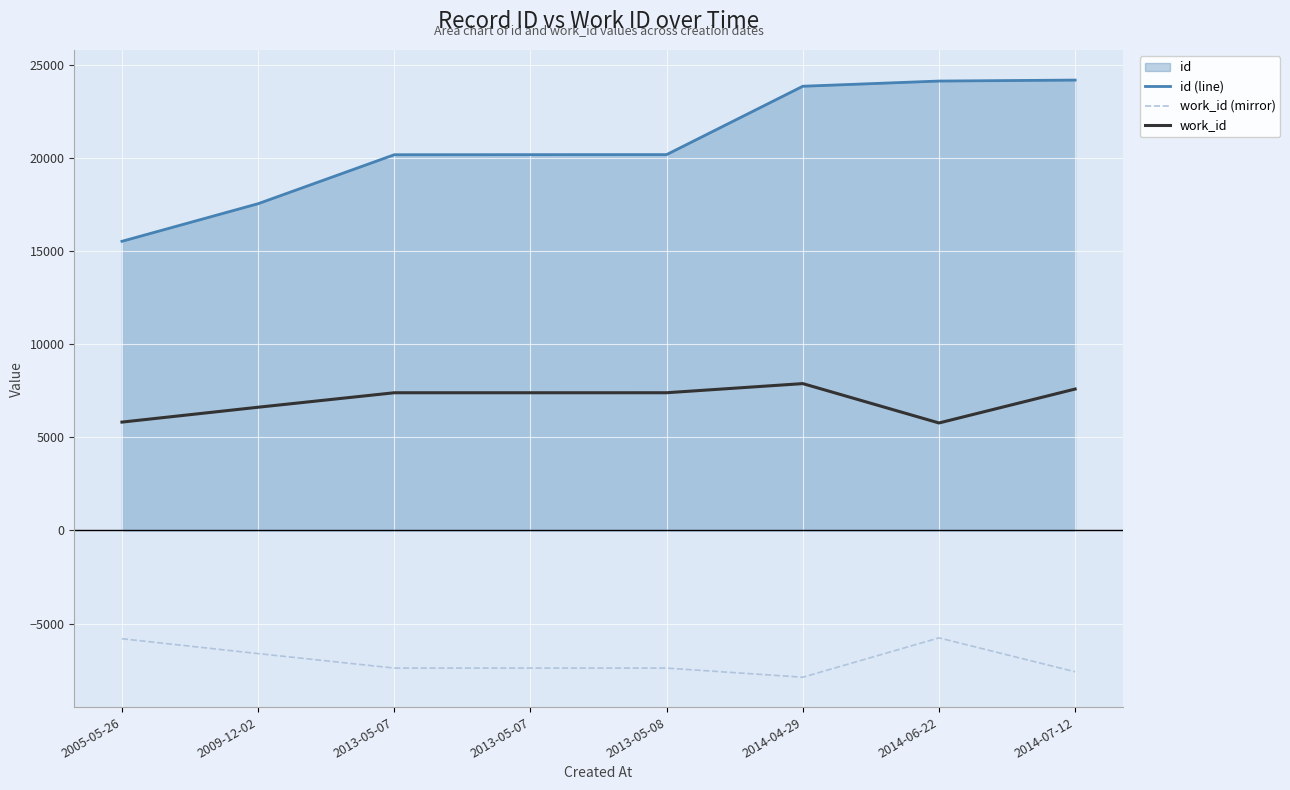

How many categories are shown in the chart?

8